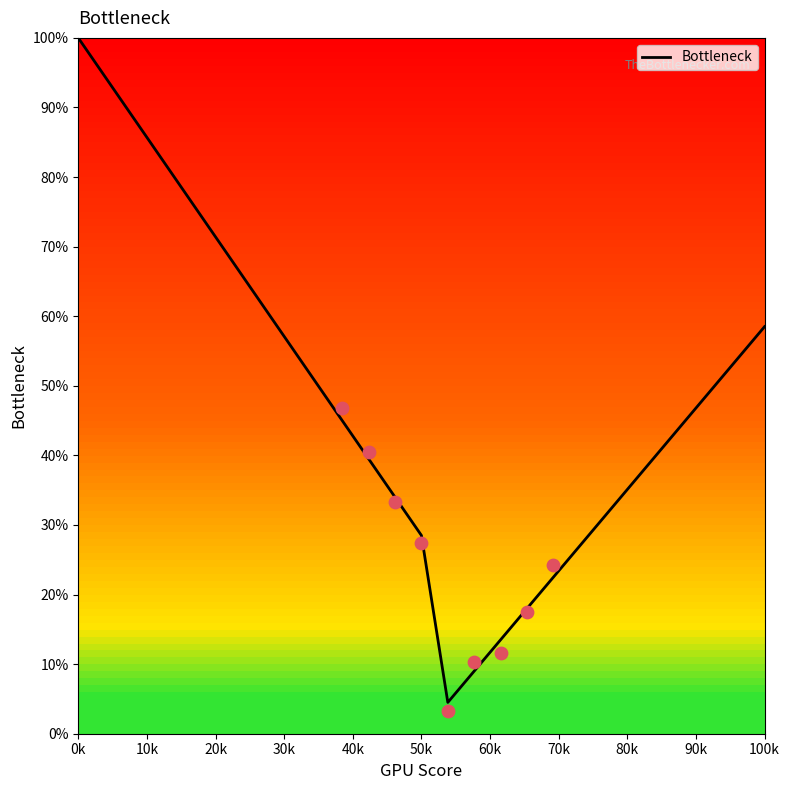

Which has a higher value, 23 or 14?

23